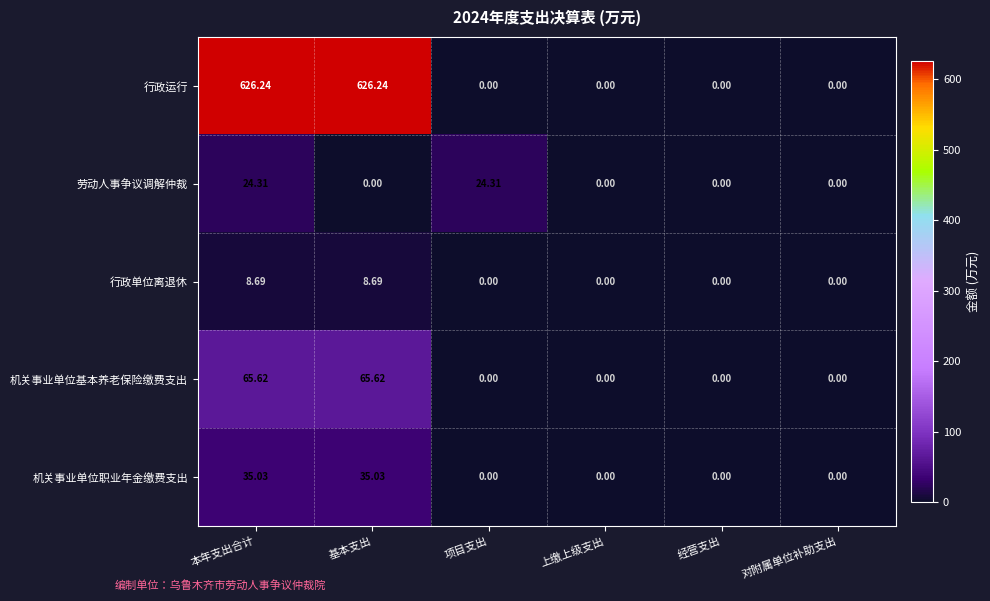

List the series in order of their peak value, lowest first.

行政单位离退休, 劳动人事争议调解仲裁, 机关事业单位职业年金缴费支出, 机关事业单位基本养老保险缴费支出, 行政运行